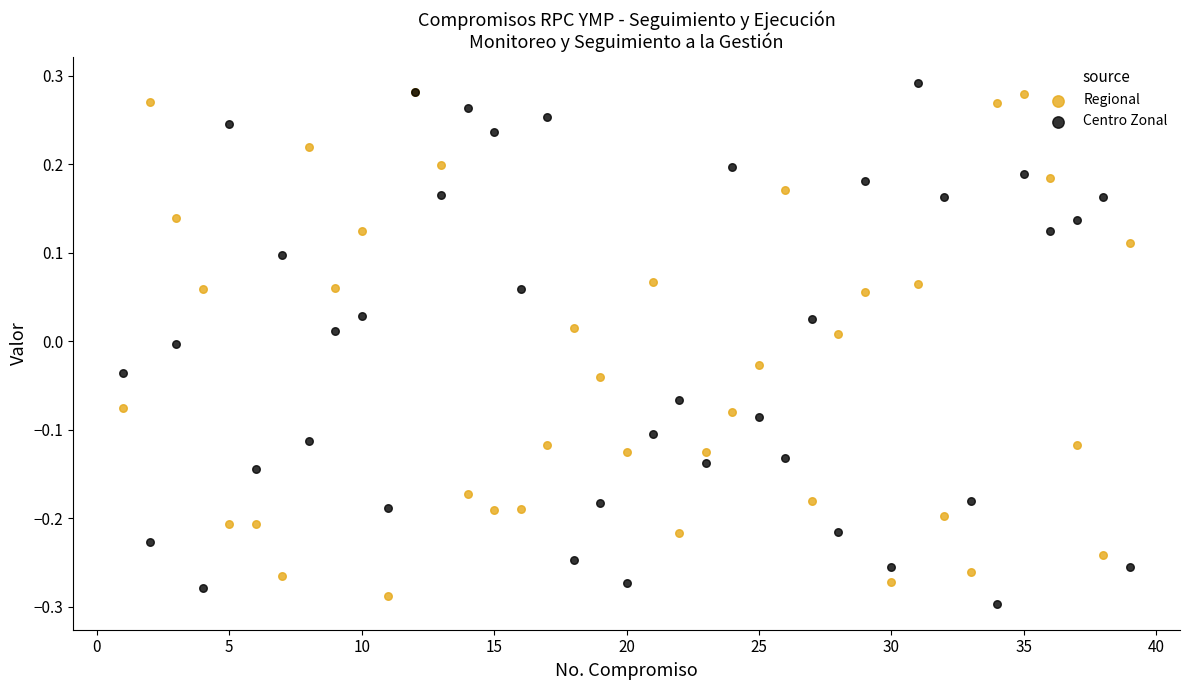

What are all the series names shown in the legend?

Regional, Centro Zonal